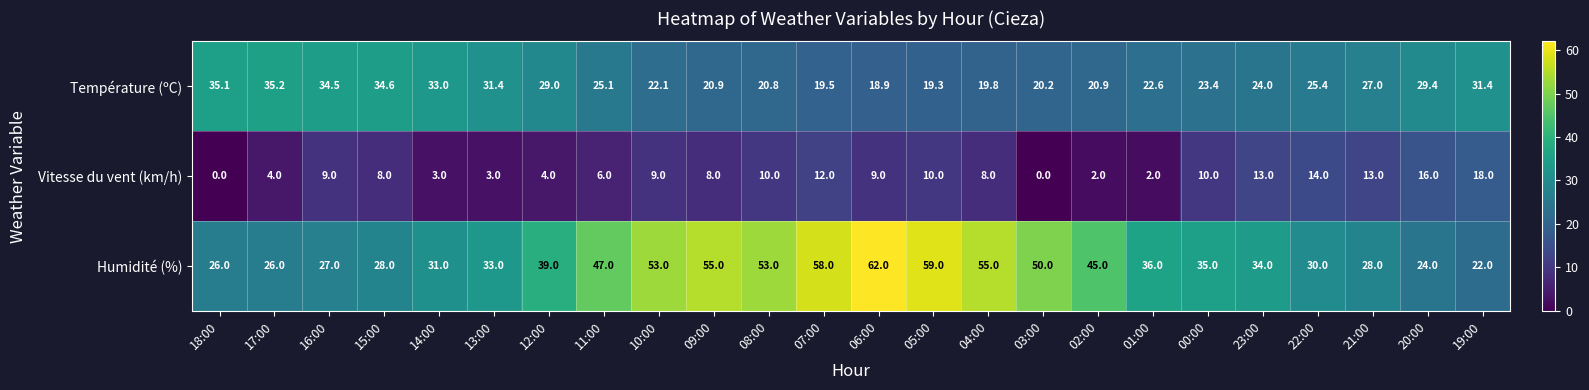

Which series has the widest spread of values?

Humidité (%)